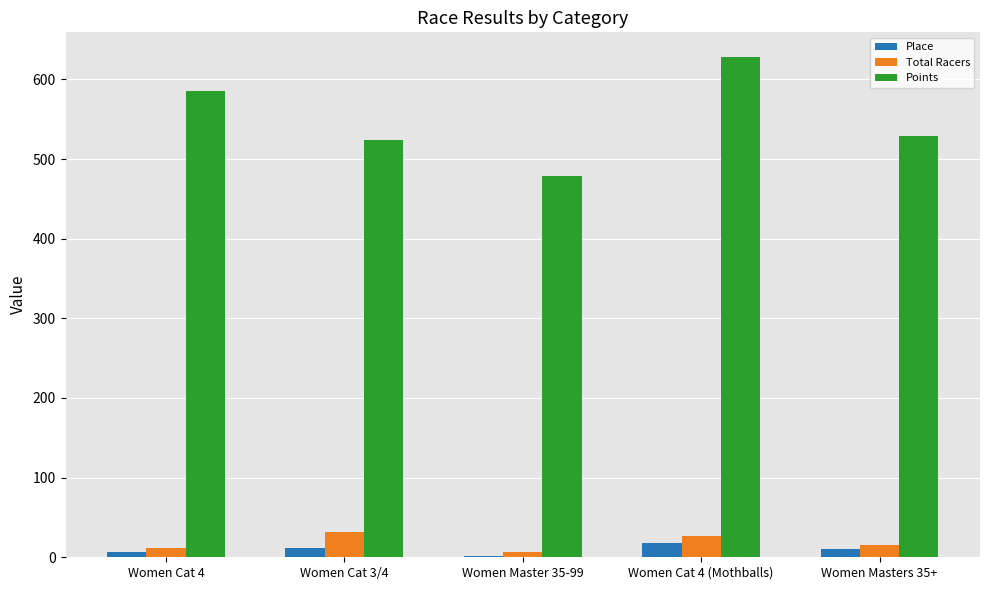

Count the number of categories in the chart.

5